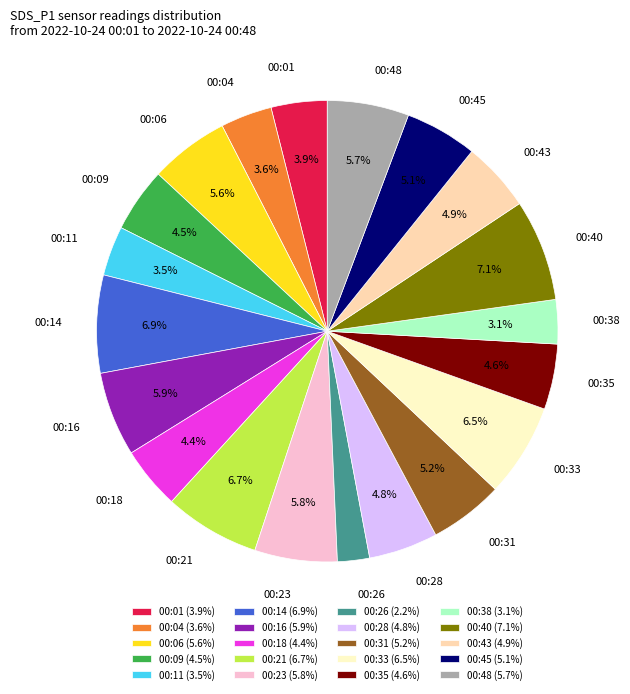

Is there a majority slice in this chart?

No